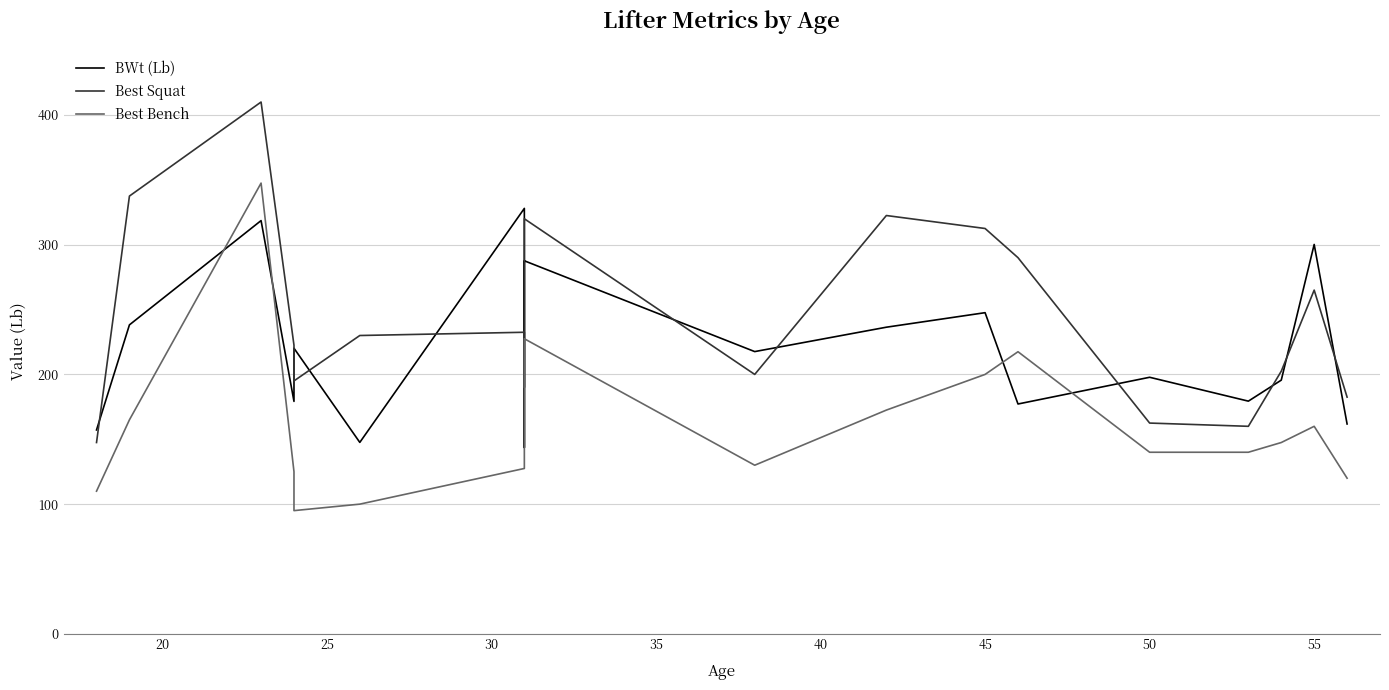

How many lines are shown in the chart?

3